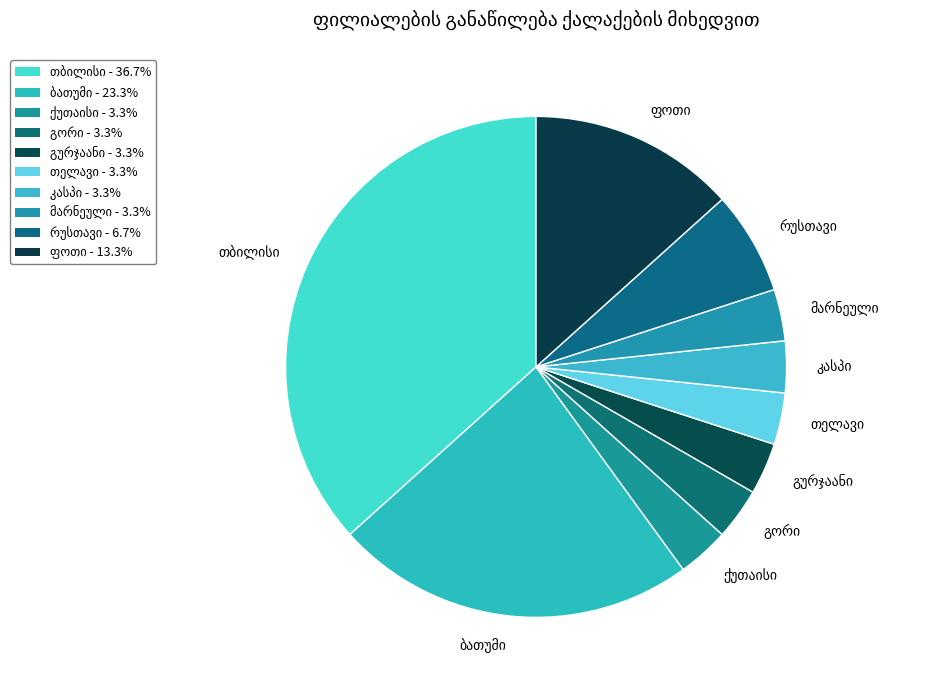

Count the number of slices in the pie.

10